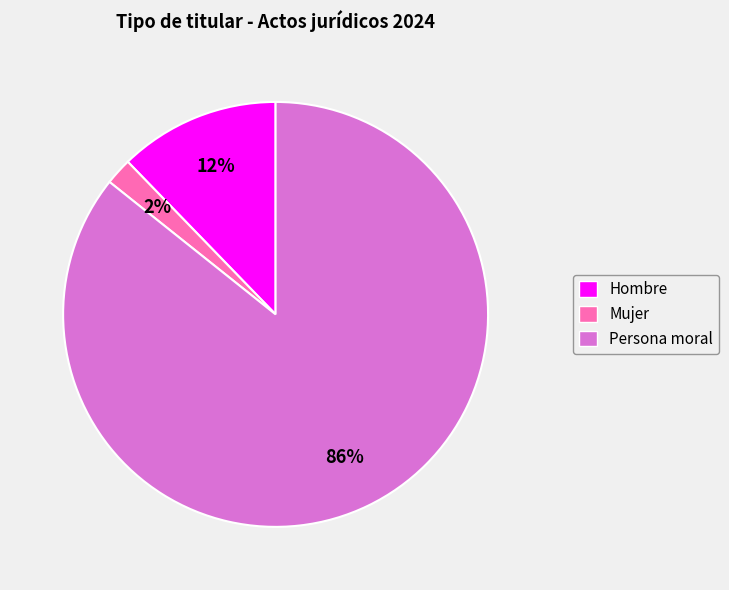

Does Hombre represent more than half of the total?

No